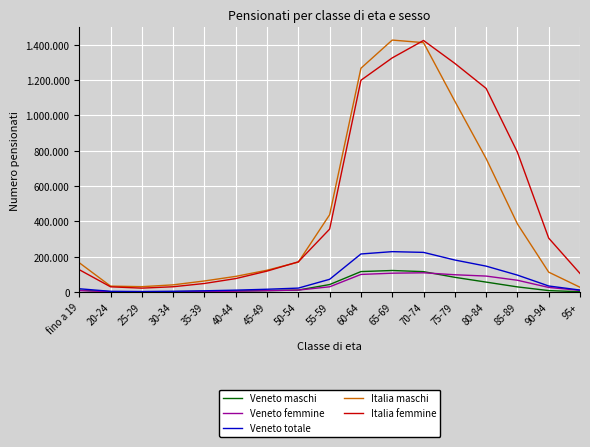

Reading left to right, list all the values displayed in this chart.

Veneto maschi: 10429	2168	1750	2470	4033	5951	8153	11209	42448	115835	121946	115495	83336	56297	29151	8213	1925
Veneto femmine: 8216	1900	1271	1811	3024	4833	7674	11138	29721	99642	106727	109009	97921	90381	66736	26064	9315
Veneto totale: 18645	4068	3021	4281	7057	10784	15827	22347	72169	215477	228673	224504	181257	146678	95887	34277	11240
Italia maschi: 165825	33554	30364	40728	62741	88732	123525	169416	437637	1266858	1426242	1411764	1080222	755655	385680	112593	27056
Italia femmine: 126427	29573	22063	29960	48522	76238	118588	171121	356335	1198829	1325389	1423960	1294342	1152750	791411	305157	105221